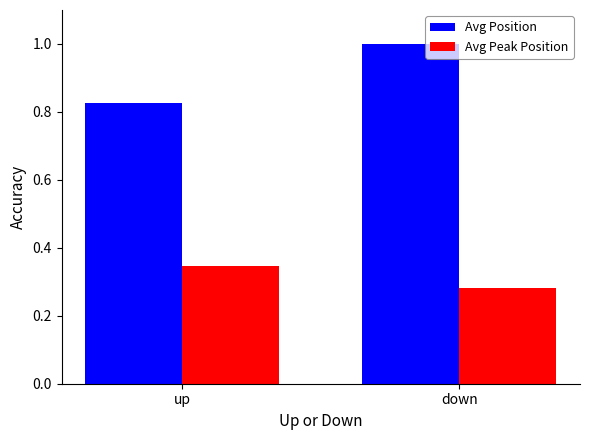

Which series has the largest range (max minus min)?

Avg Position